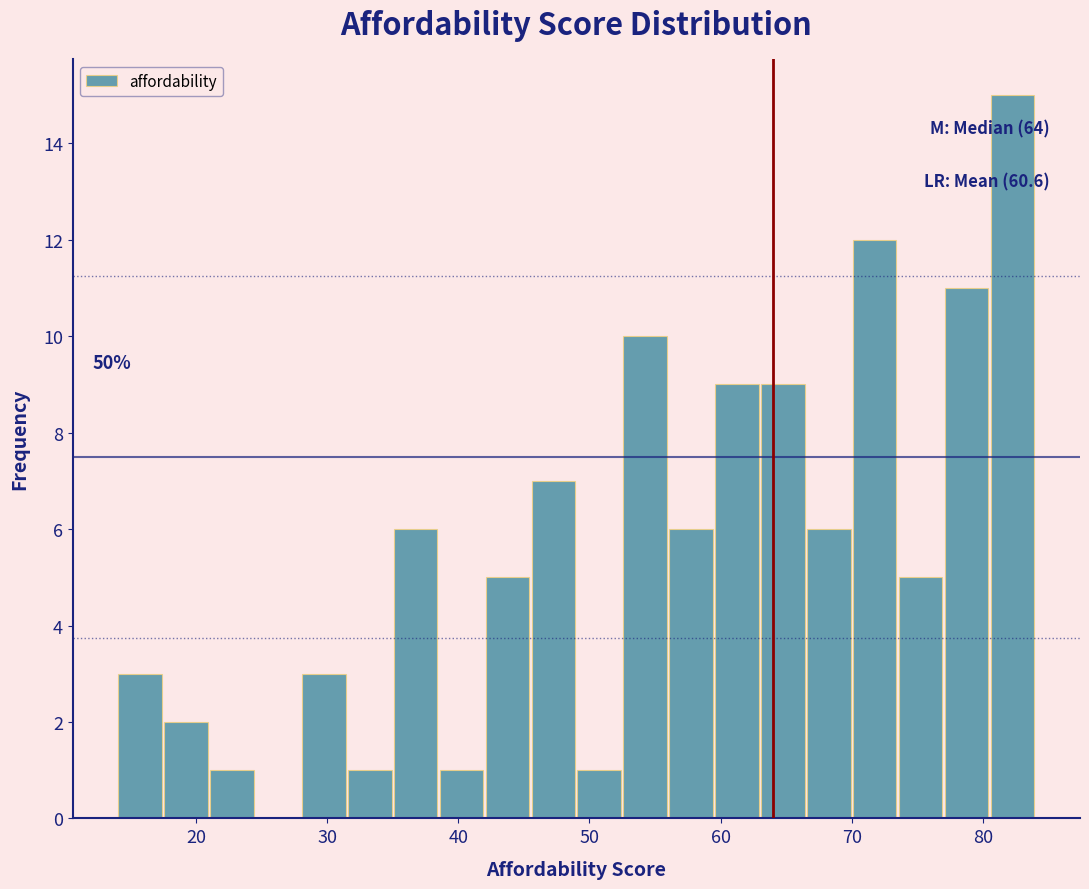

Around what value on the x-axis is the tallest bar? Give the approximate position of its centre, as read against the axis.

82